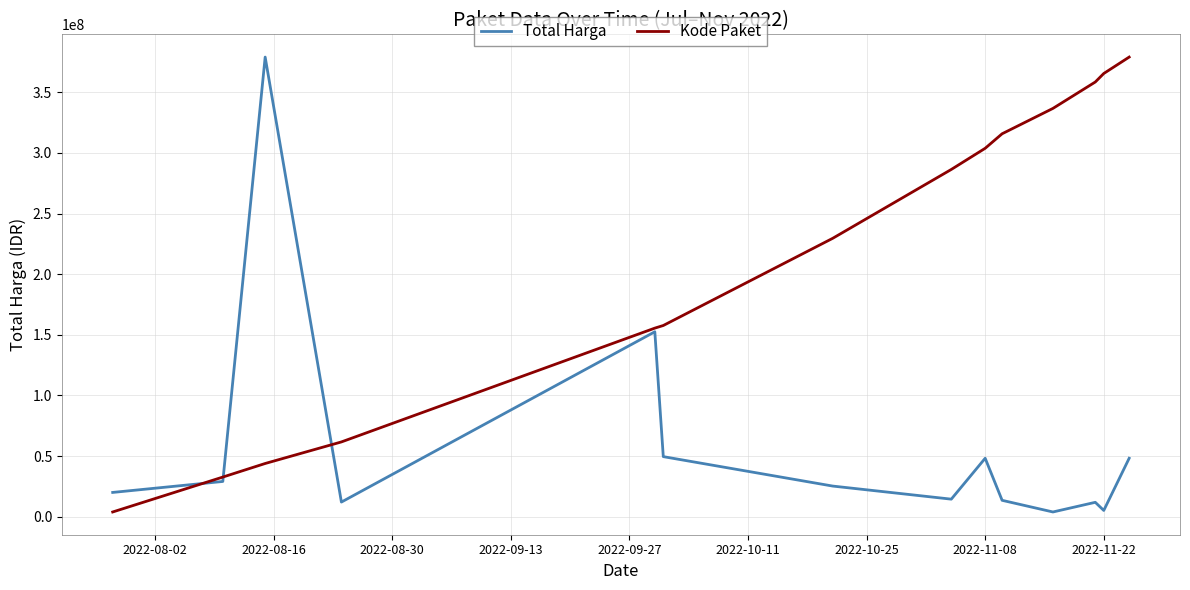

Which series has the largest total across all categories?

Kode Paket